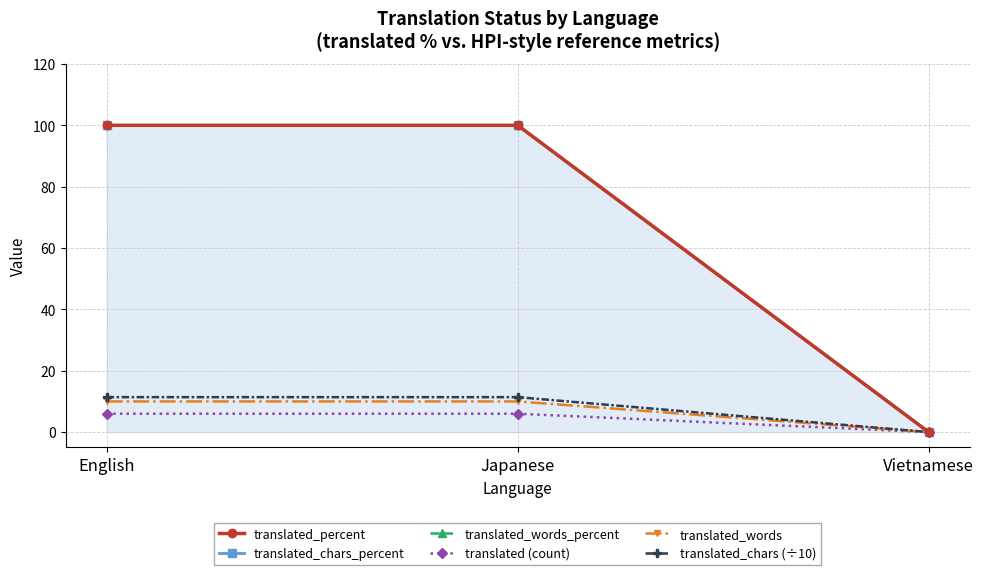

What is the average value of the translated_percent series?

66.7